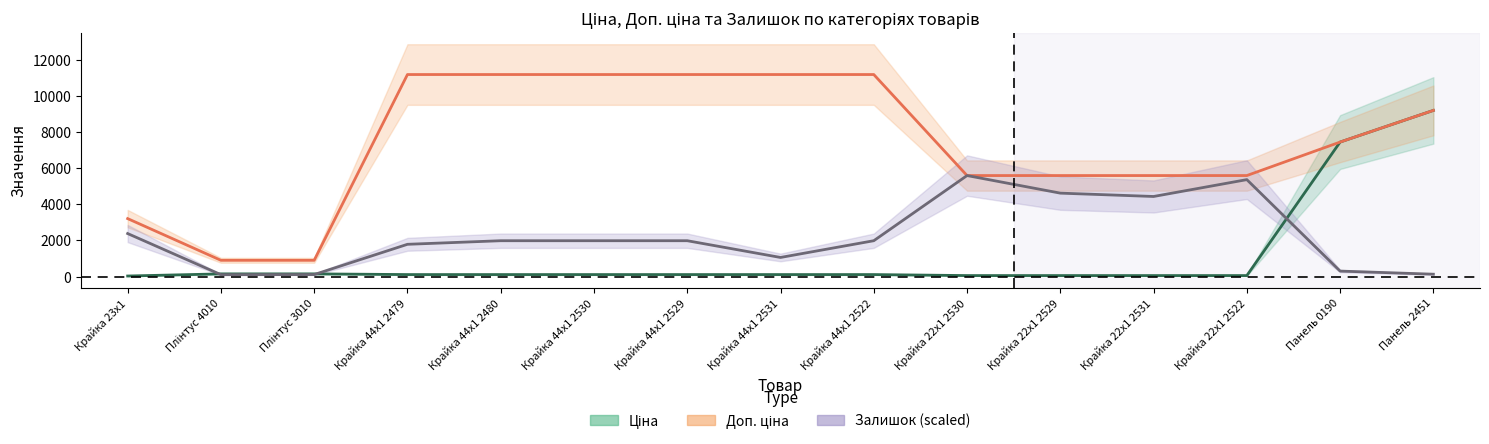

At which category does Залишок reach its first local valley?

Плінтус 4010